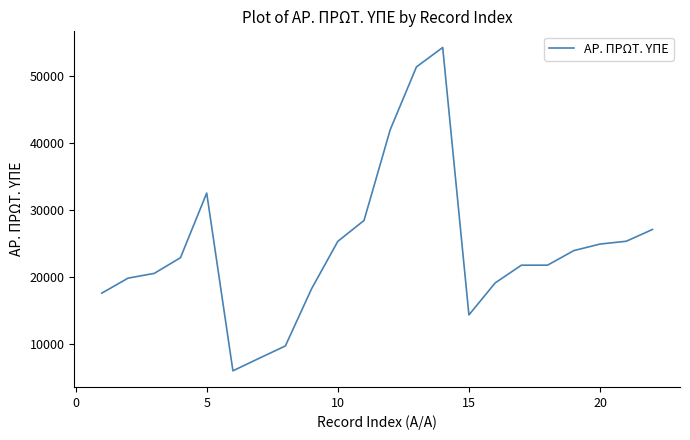

What is the difference between the maximum and minimum values?

48278